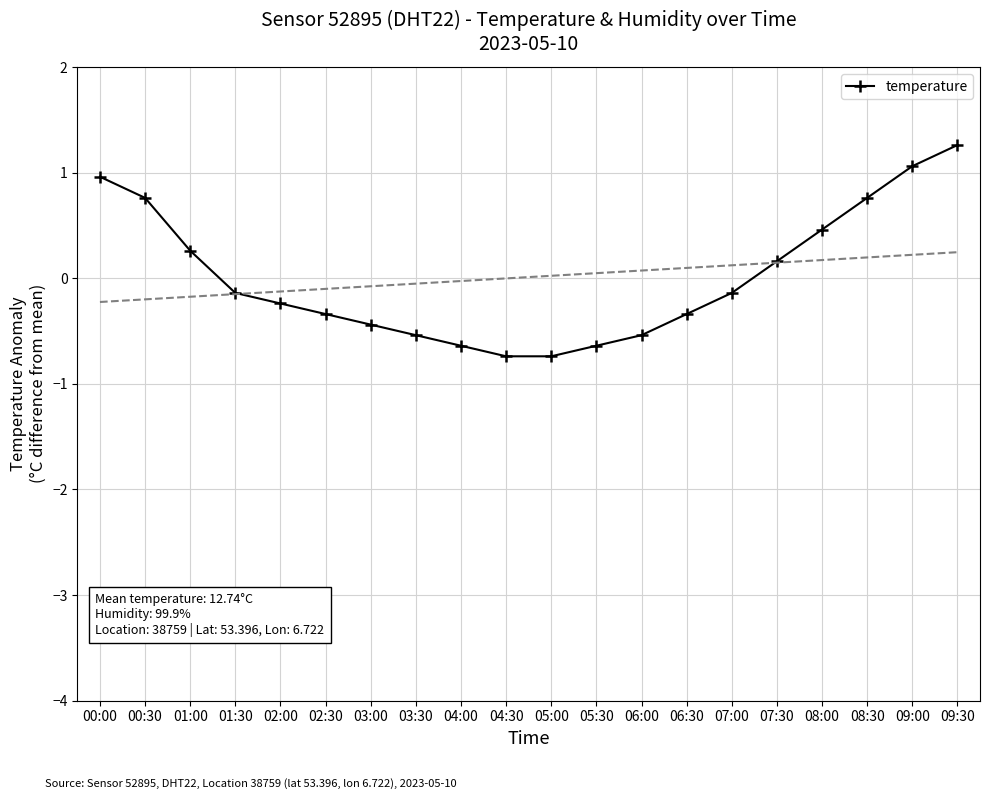

What is the label of the 6th point from the right?

07:00